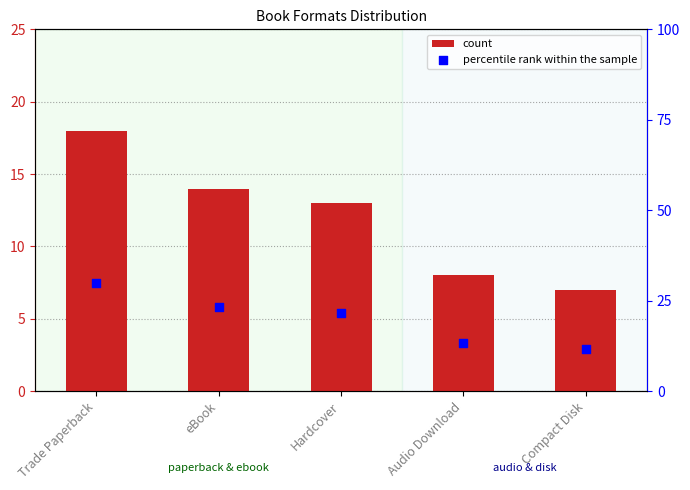

What is the total value across all series at Audio Download?

21.3